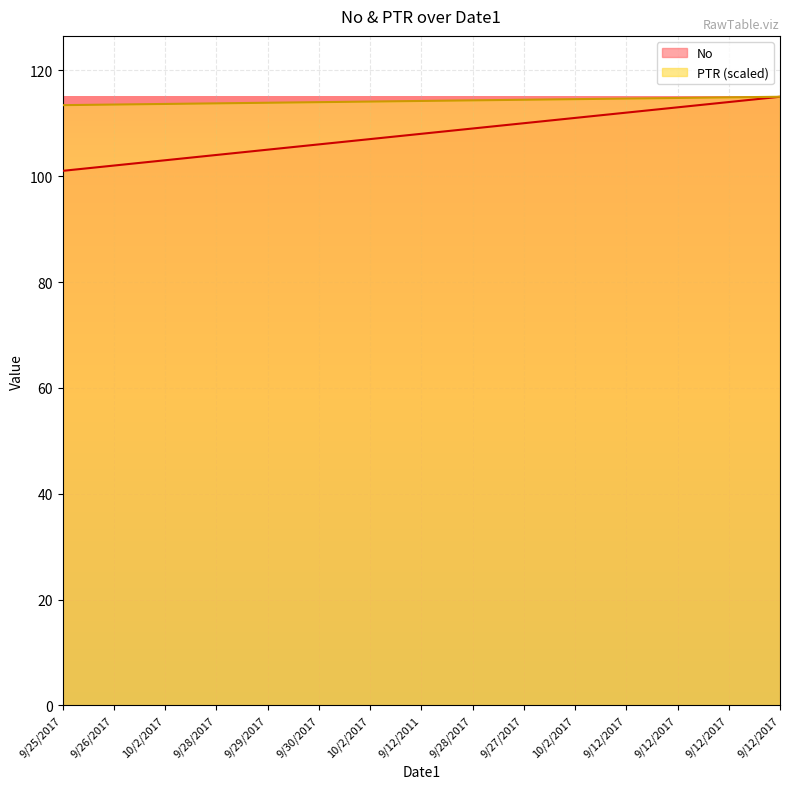

Rank the series by their average value, from highest to lowest.

PTR (scaled), No